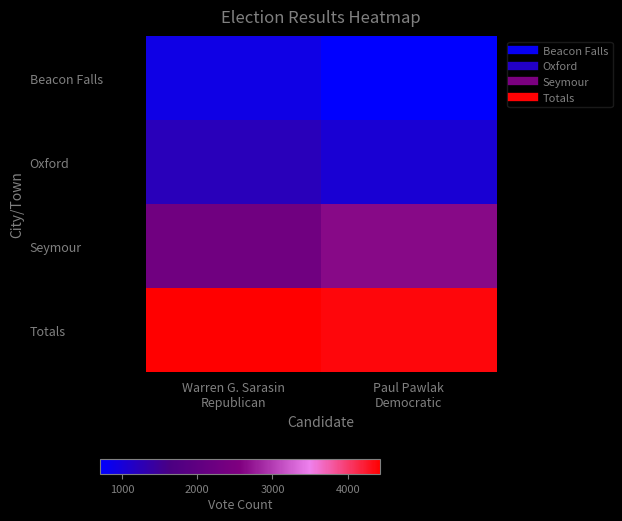

What is the total value across all series at Paul Pawlak
Democratic?

8768